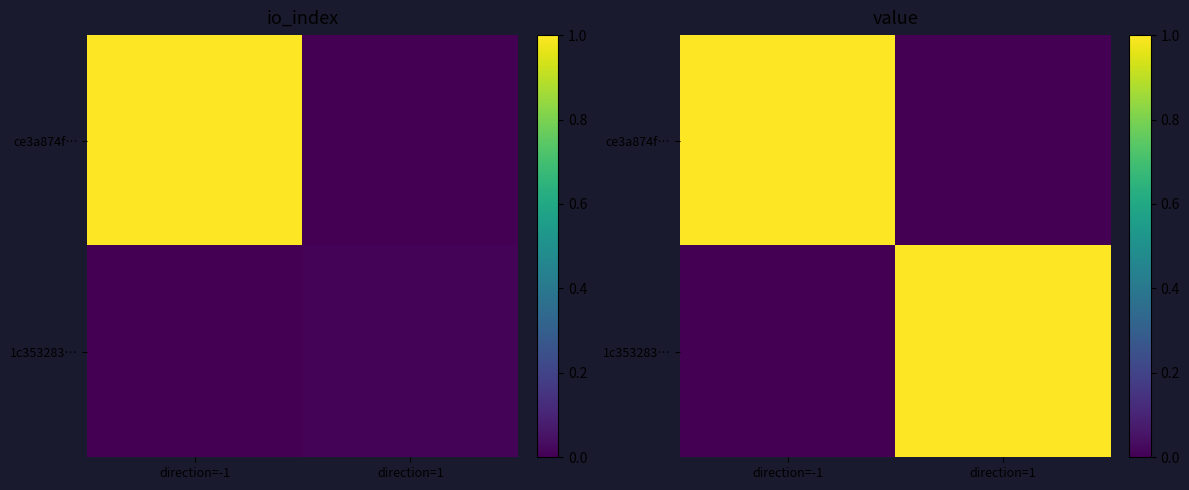

Between direction=1 and direction=-1, which is larger?

direction=-1